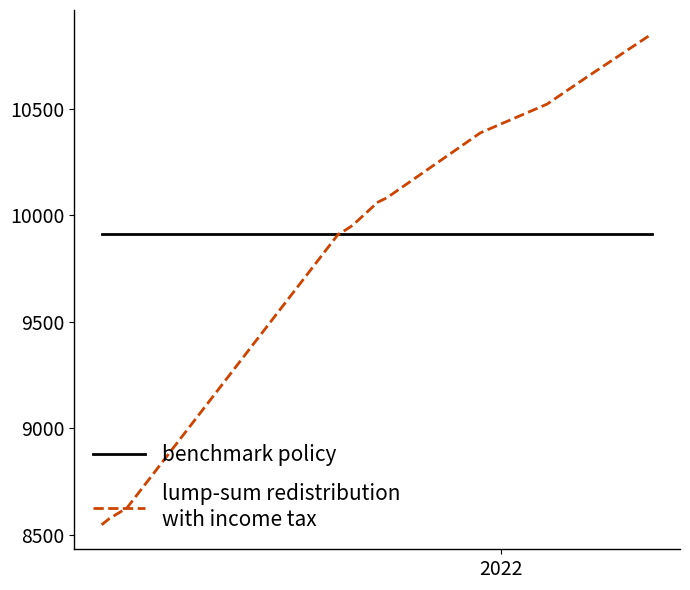

Does the chart have visible grid lines?

No